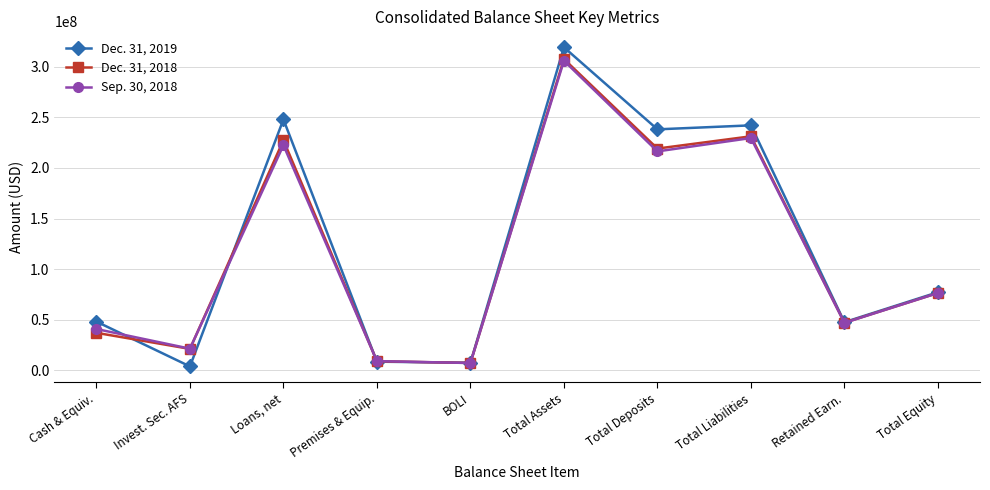

Where does the Sep. 30, 2018 series first go above 76383000?

Loans, net